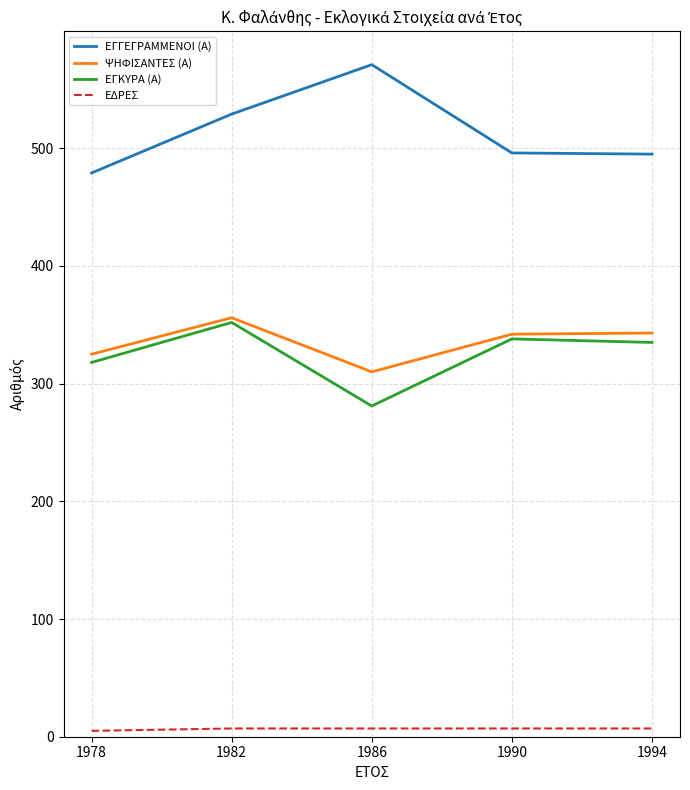

True or false: ΕΔΡΕΣ and ΕΓΓΕΓΡΑΜΜΕΝΟΙ (Α) intersect in this chart.

False